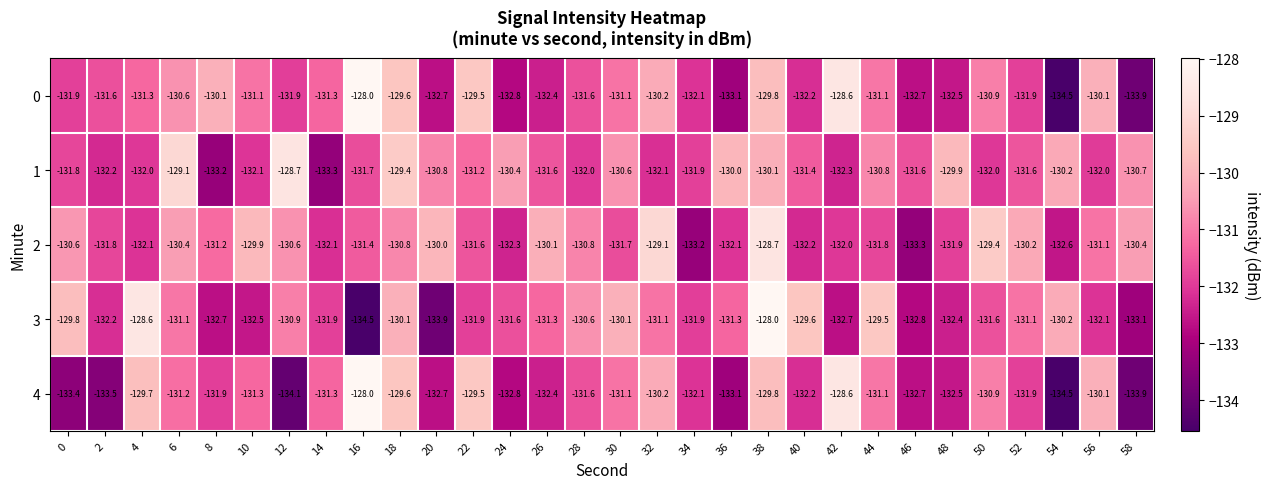

Which series changed the most between 26 and 44?

3